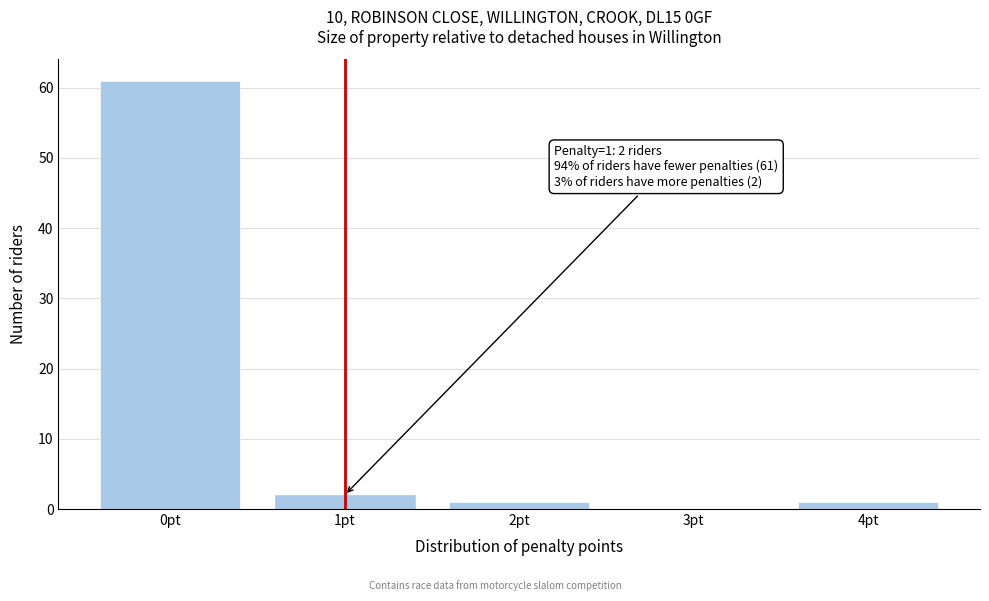

Which range on the x-axis has the tallest bar?

-0.5 to 0.5